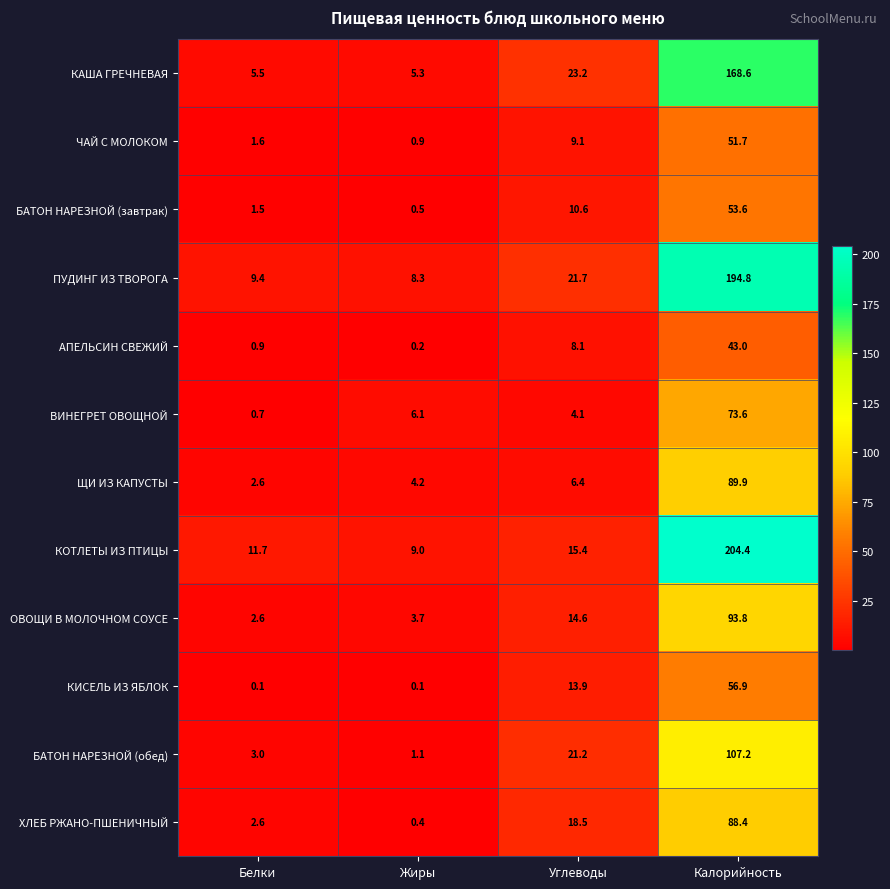

At which category is the sum across all series the highest?

Калорийность